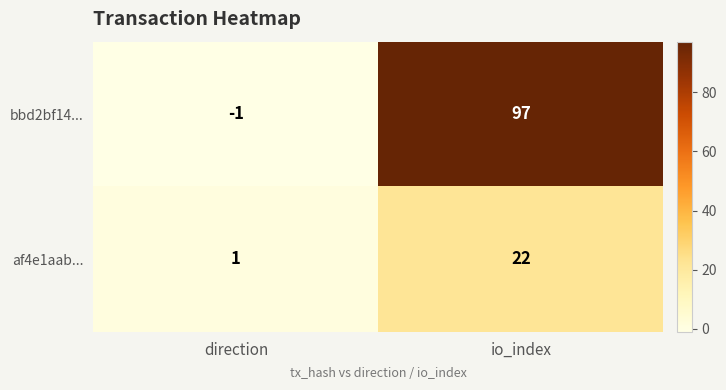

True or false: af4e1aab... has a value of 39 at io_index.

False